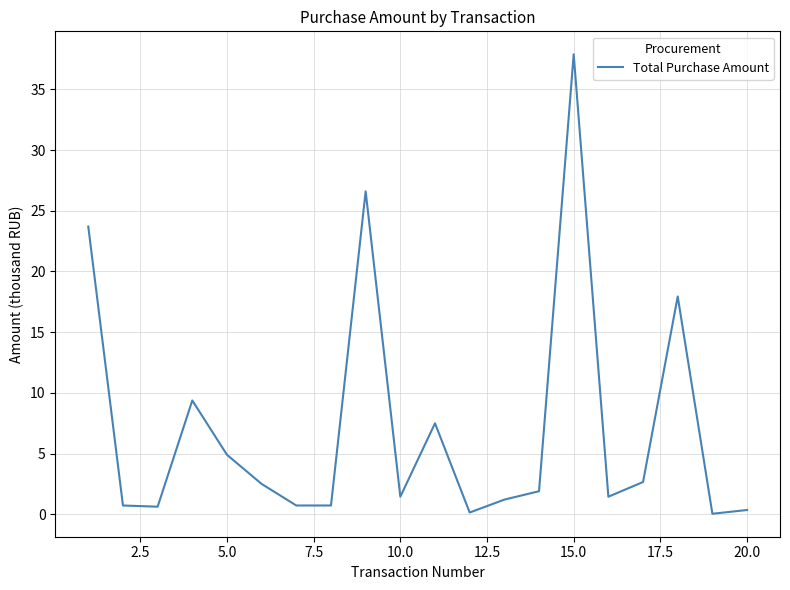

What is the greatest value displayed?

37.9